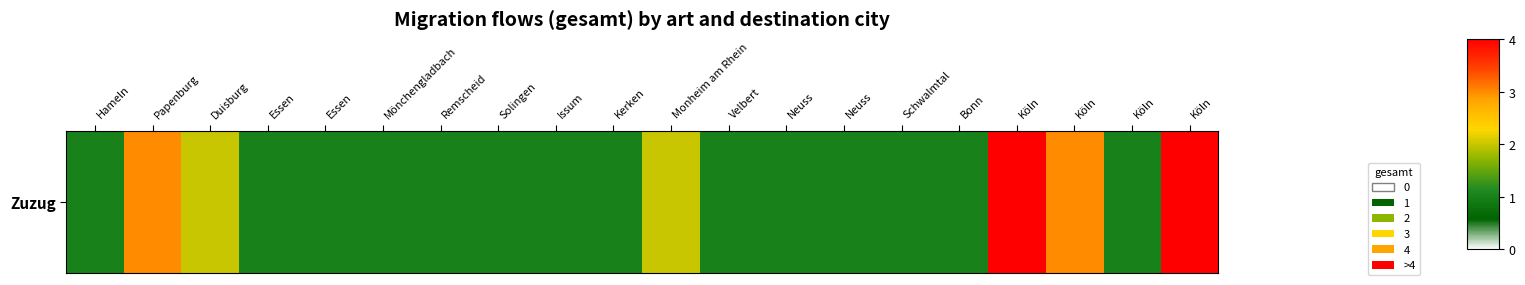

How many series are shown in this chart?

1